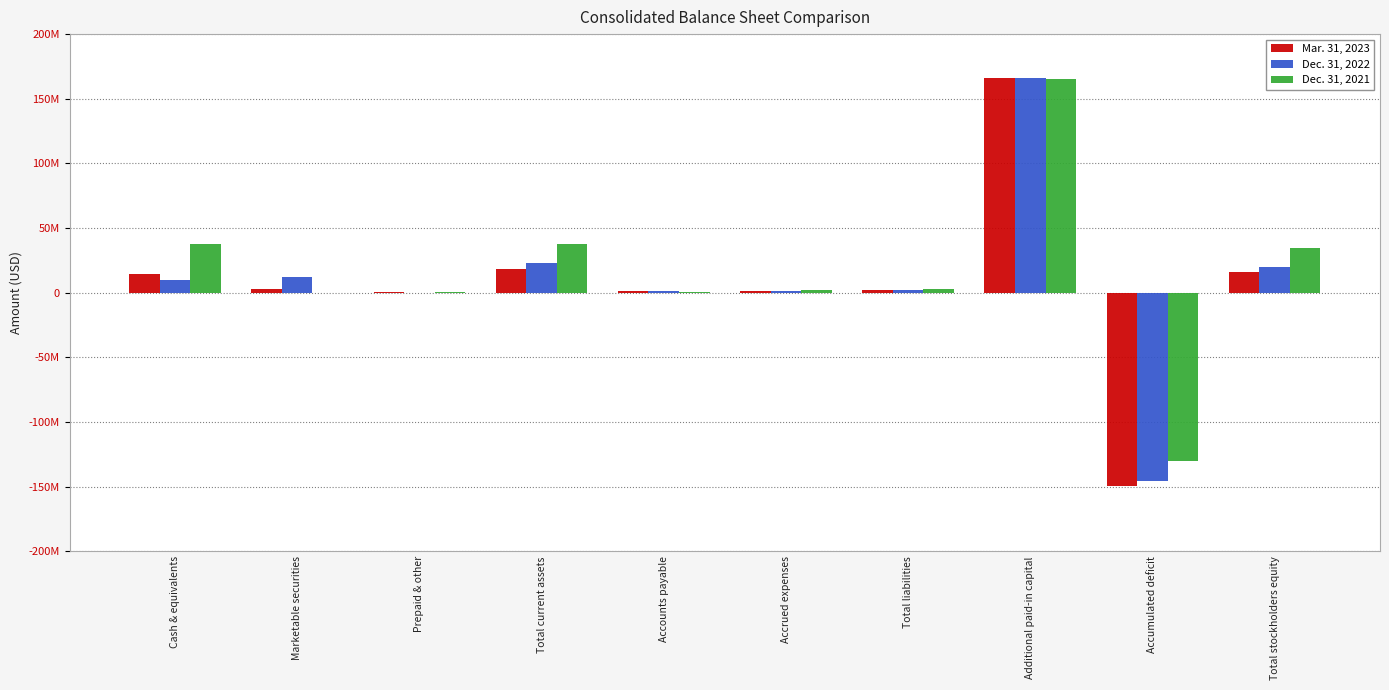

What are all the series names shown in the legend?

Mar. 31, 2023, Dec. 31, 2022, Dec. 31, 2021